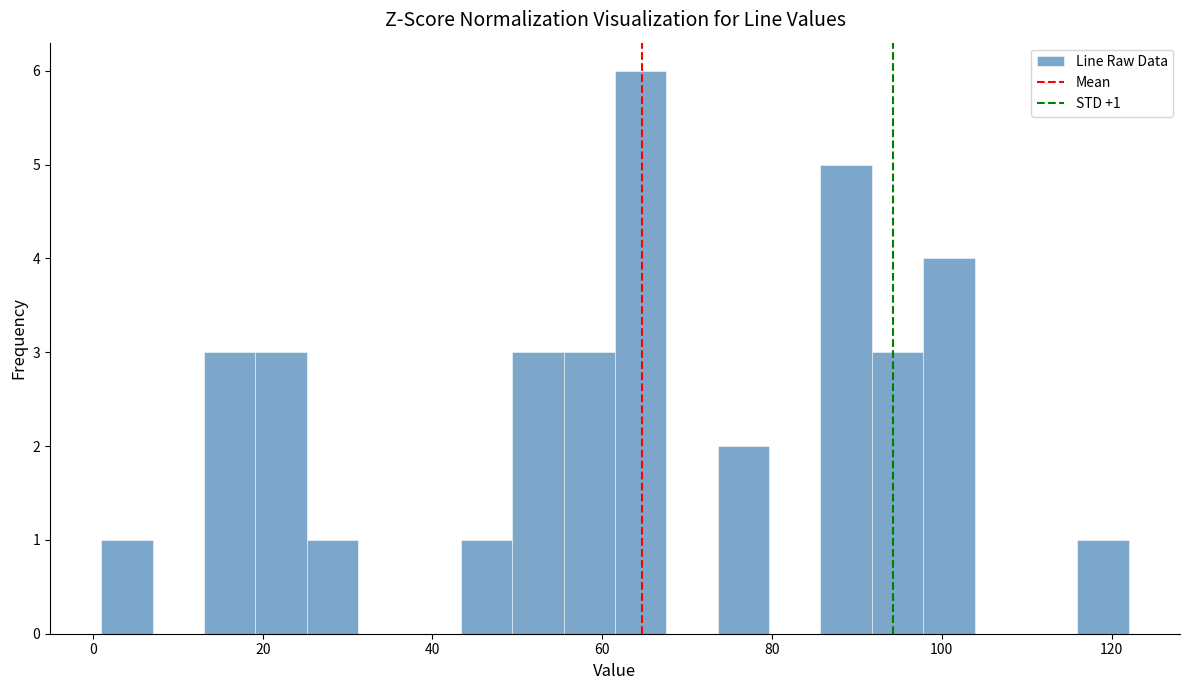

Read against the x-axis, roughly where is the centre of the tallest bar?

64